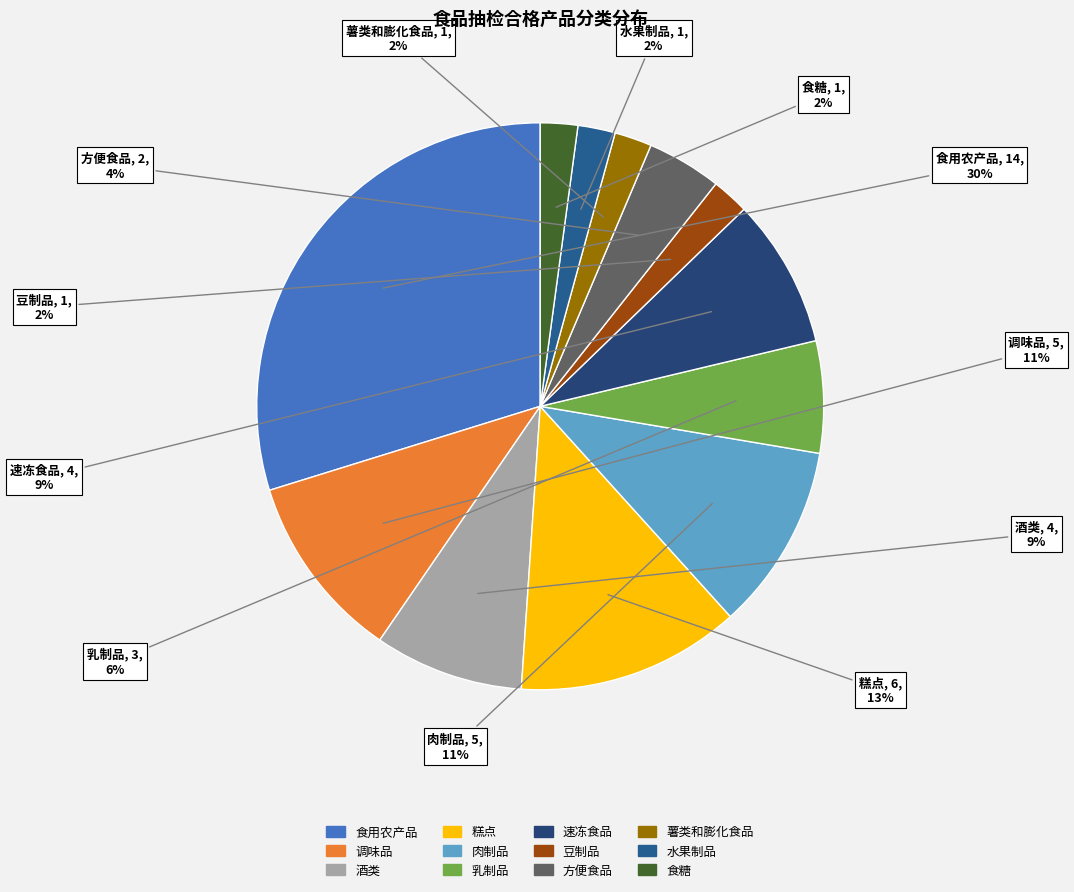

Is it true that 调味品 is 5% of the pie?

False